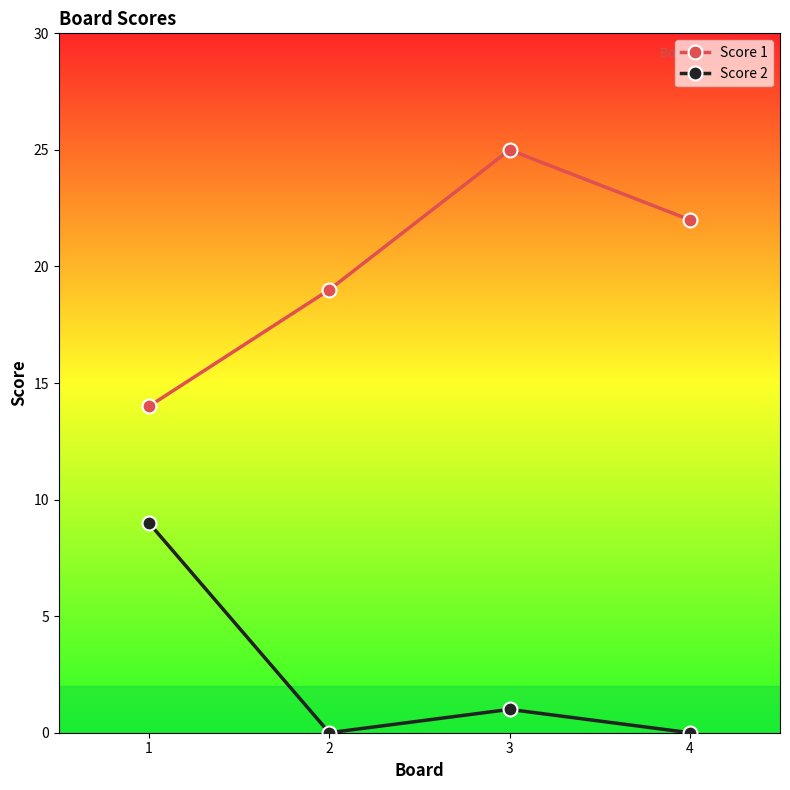

How many lines are shown in the chart?

2